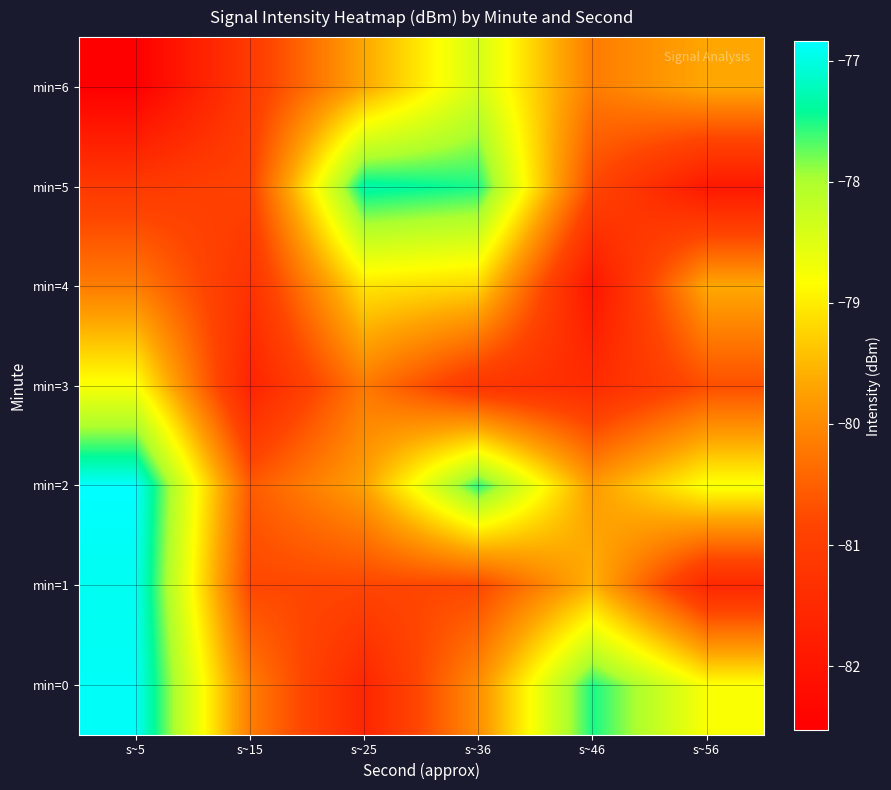

What is the spread (max minus min) of values at s~56?

3.1